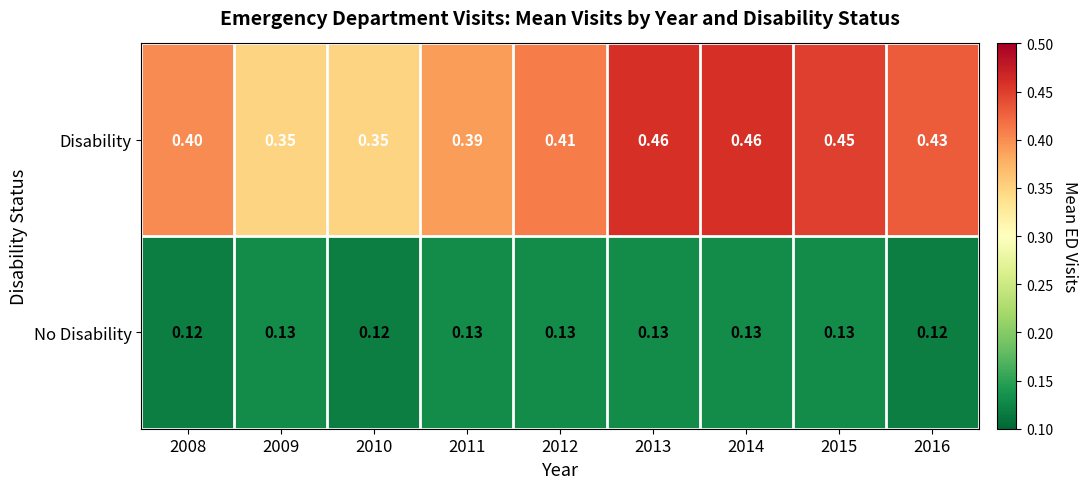

Which series changed the most between 2015 and 2016?

Disability